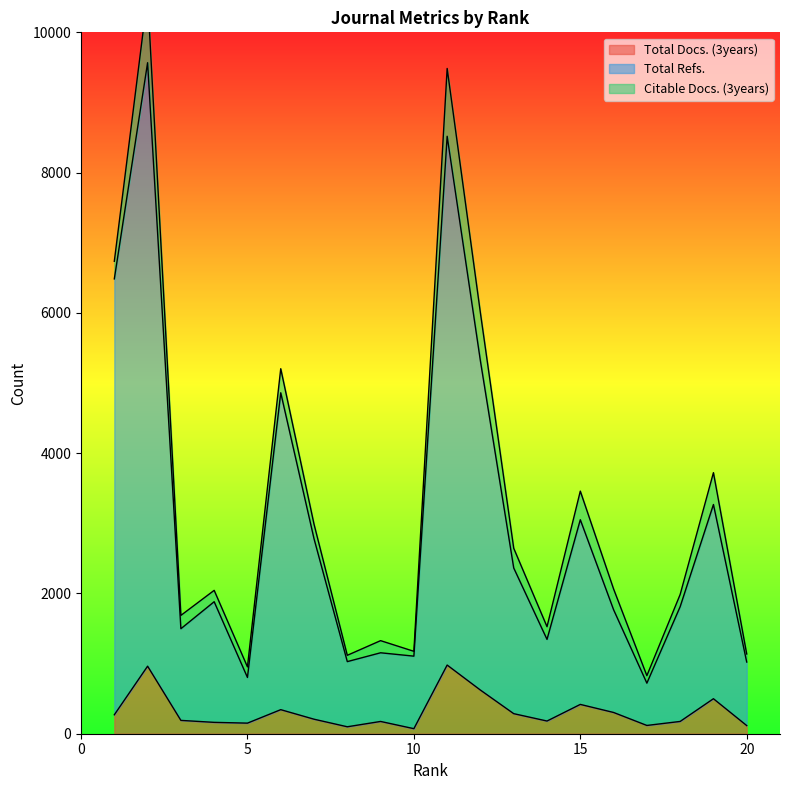

What is the value of the Total Refs. point at the 8th from the left?

1028